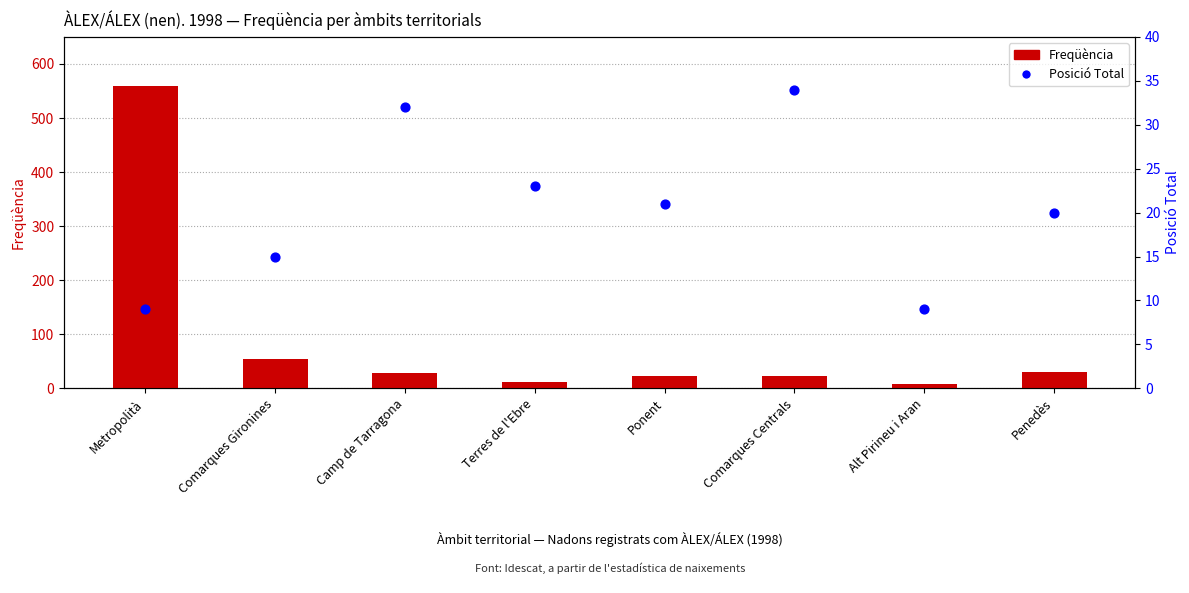

At which category is the sum across all series the highest?

Metropolità